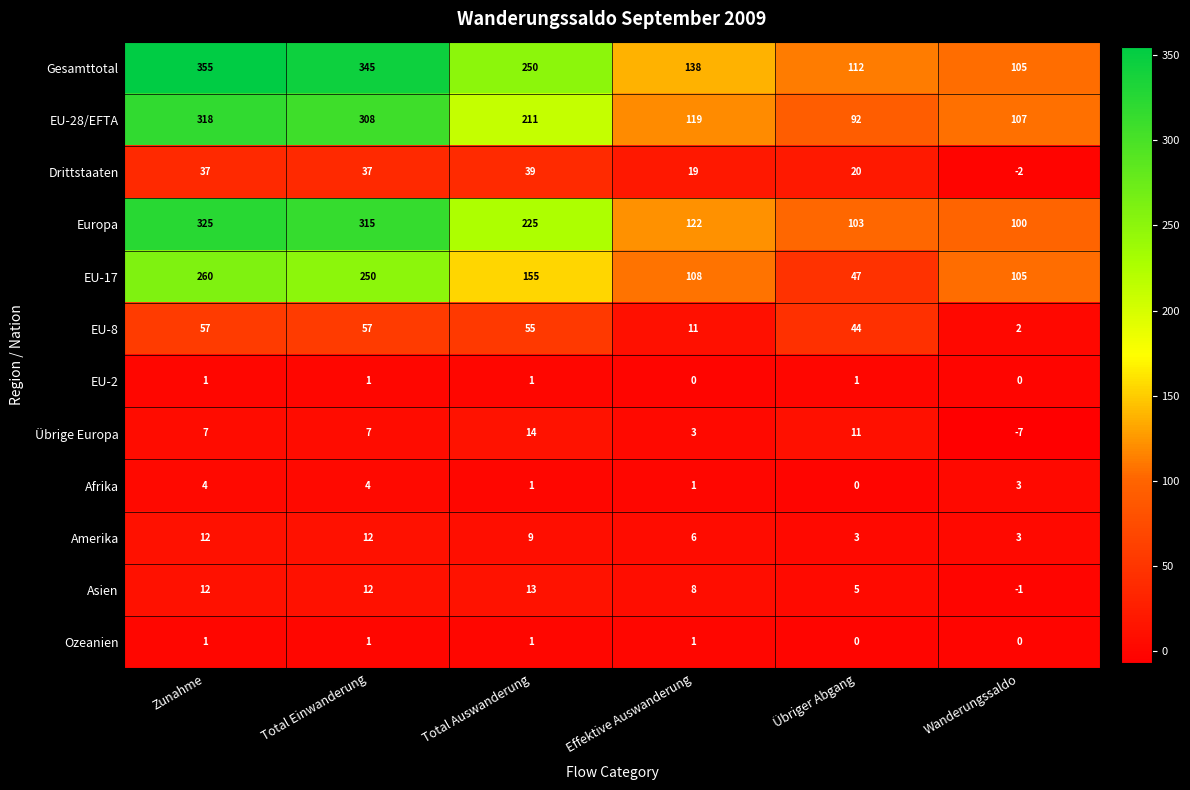

What is the average value of the Amerika series?

8